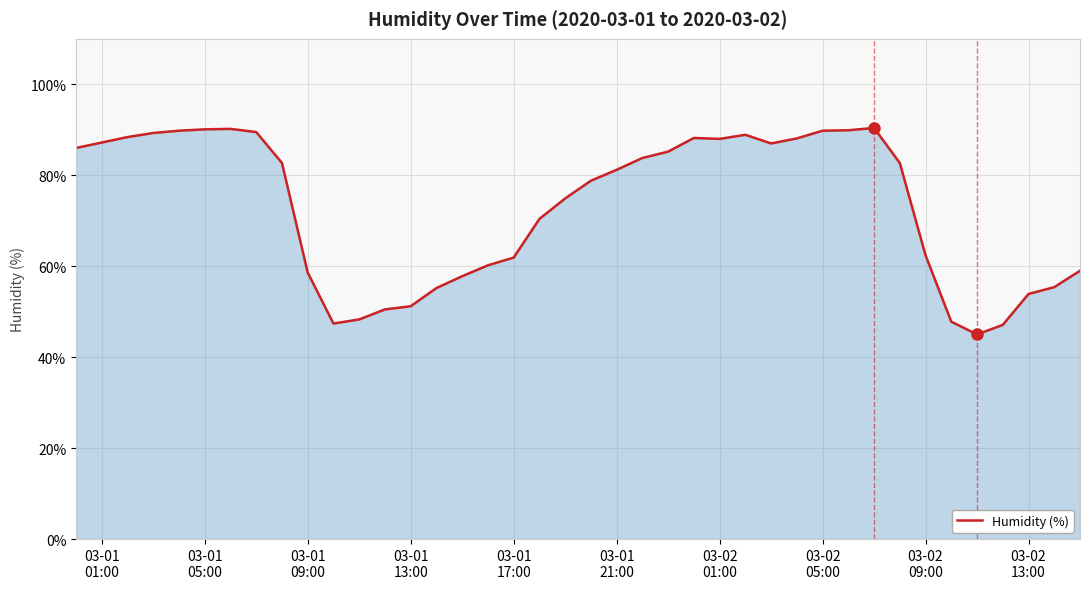

What is the smallest value displayed?

45.0